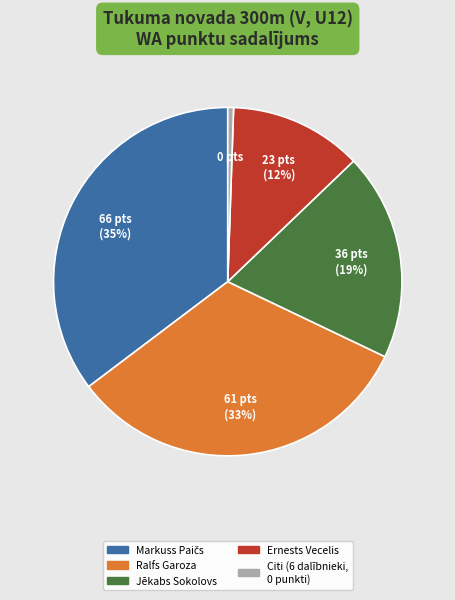

What percentage is the Ernests Vecelis slice, to the nearest percent?

12%